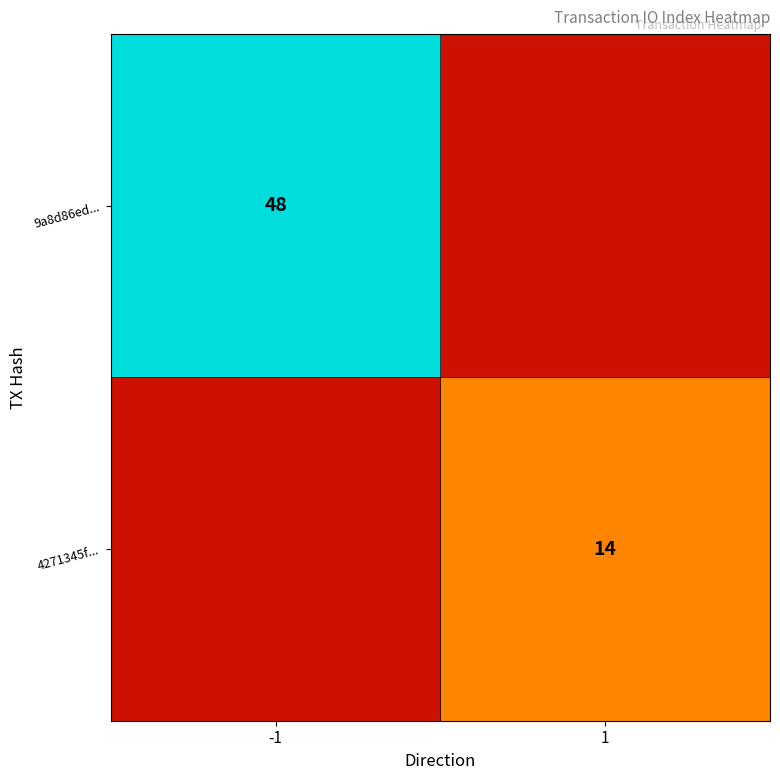

True or false: 9a8d86ed... has a value of 72 at -1.

False